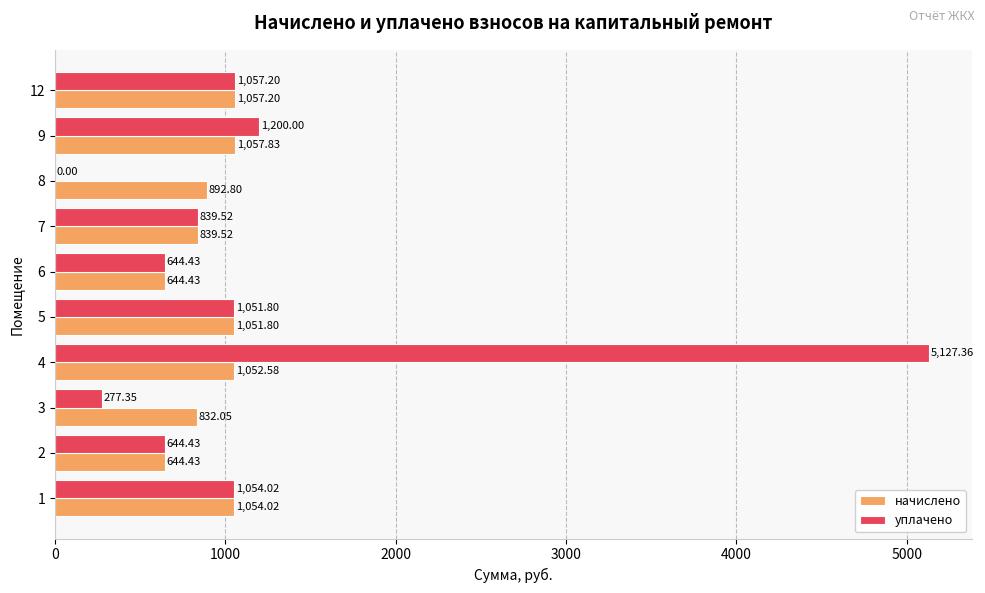

Count the number of categories in the chart.

10